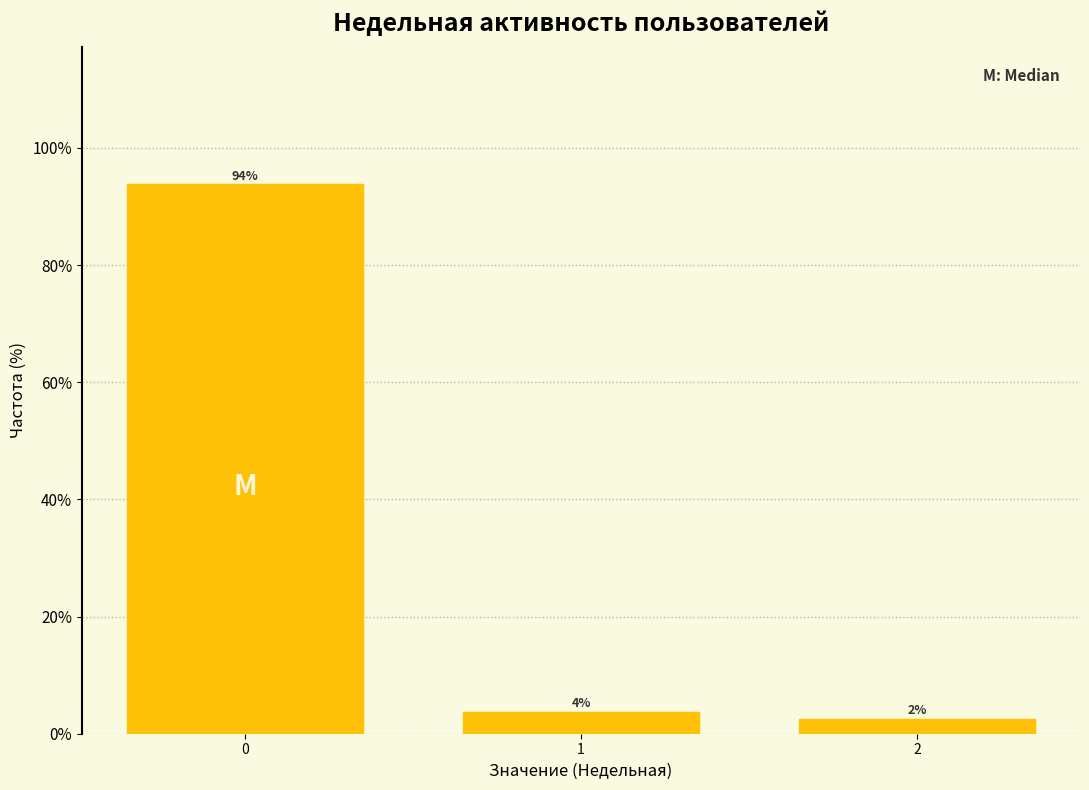

How many bars are there in total?

3